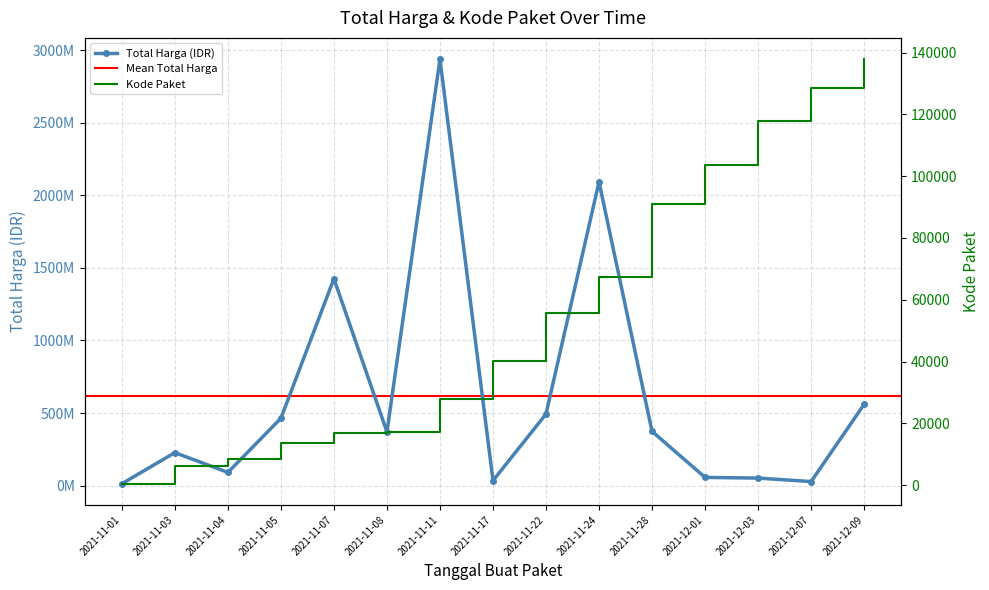

What is the label of the 4th point from the left?

2021-11-05